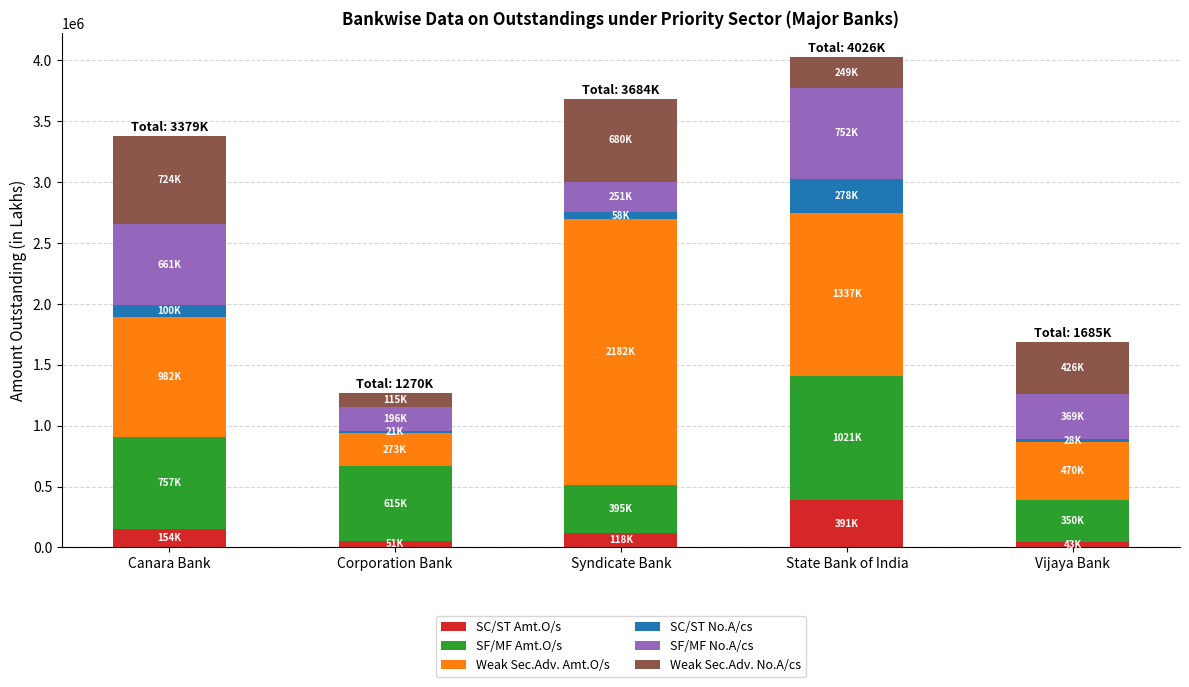

At which label does SC/ST Amt.O/s reach its peak?

State Bank of India